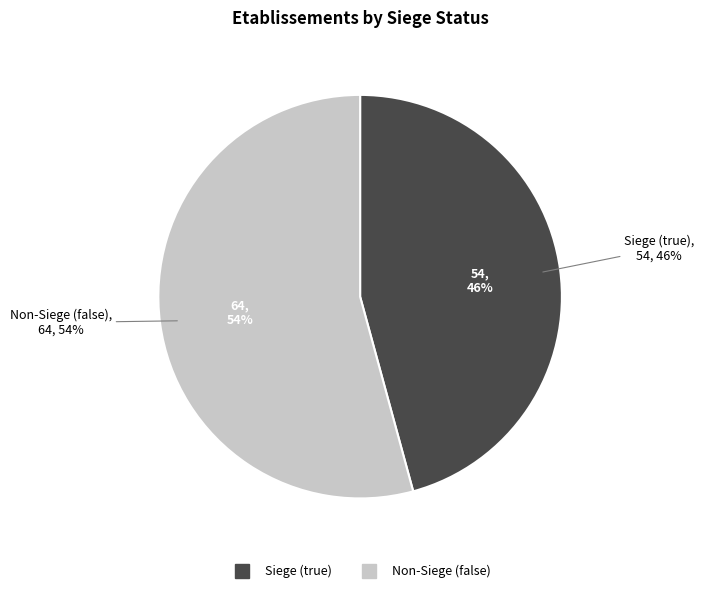

Which slice is the largest?

false